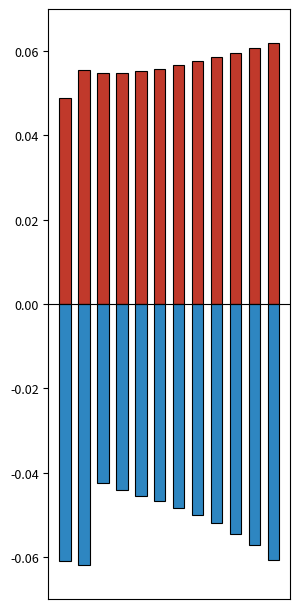

Rank the series by their maximum value, from lowest to highest.

Total Liabilities (normalized), Total Assets (normalized)